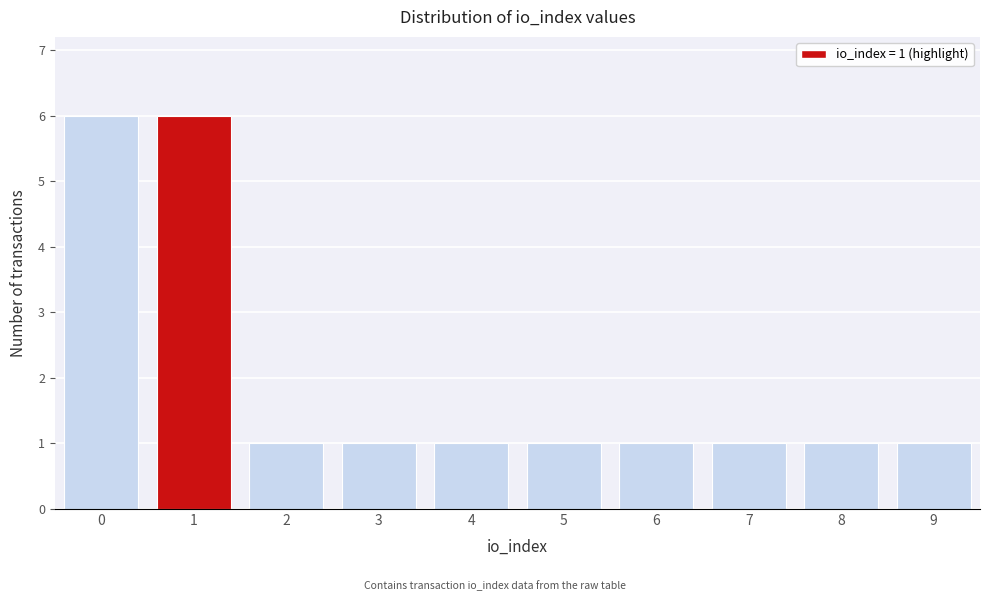

Reading right to left, list all the values displayed in this chart.

1	1	1	1	1	1	1	1	6	6